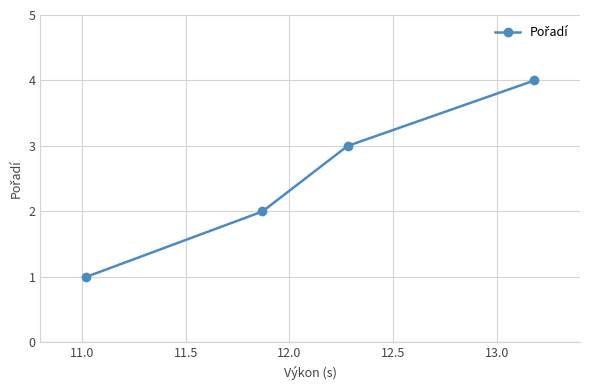

Is this an area chart (filled region under the line)?

No